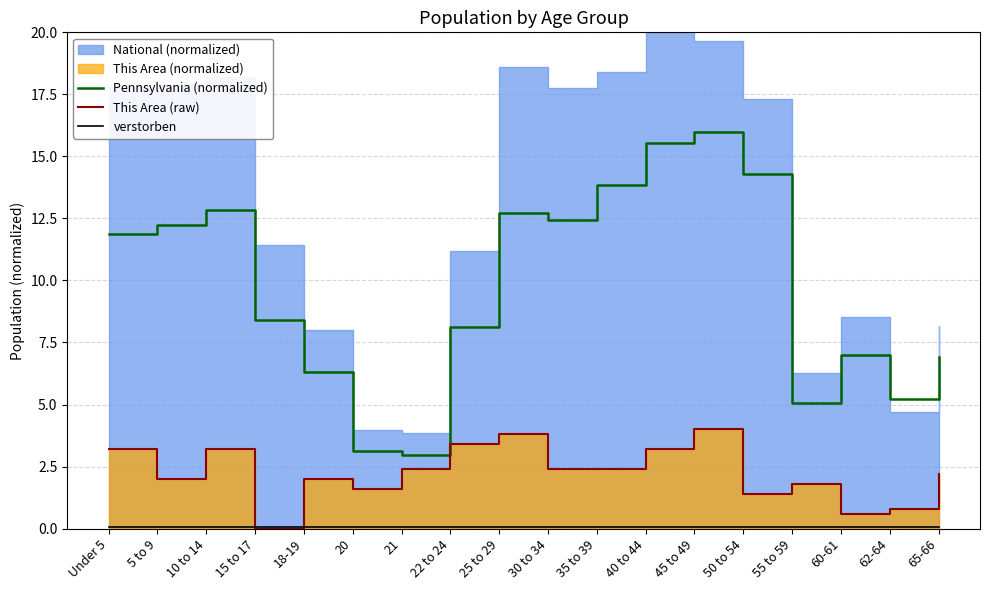

Reading right to left, transcribe all the data shown in this chart.

Pennsylvania (normalized): 6.9	5.2	7.0	5.1	14.3	16.0	15.5	13.8	12.4	12.7	8.1	3.0	3.1	6.3	8.4	12.9	12.2	11.9
This Area (raw): 2.2	0.8	0.6	1.8	1.4	4.0	3.2	2.4	2.4	3.8	3.4	2.4	1.6	2.0	0.0	3.2	2.0	3.2
verstorben: 0.1	0.1	0.1	0.1	0.1	0.1	0.1	0.1	0.1	0.1	0.1	0.1	0.1	0.1	0.1	0.1	0.1	0.1